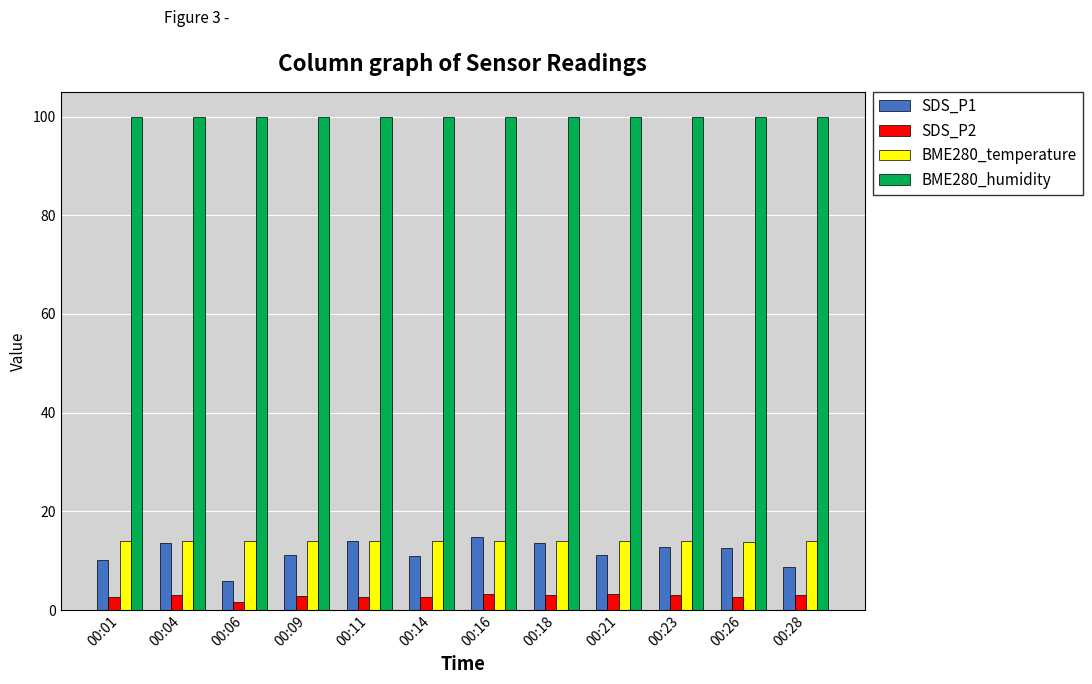

Which series has the widest spread of values?

SDS_P1